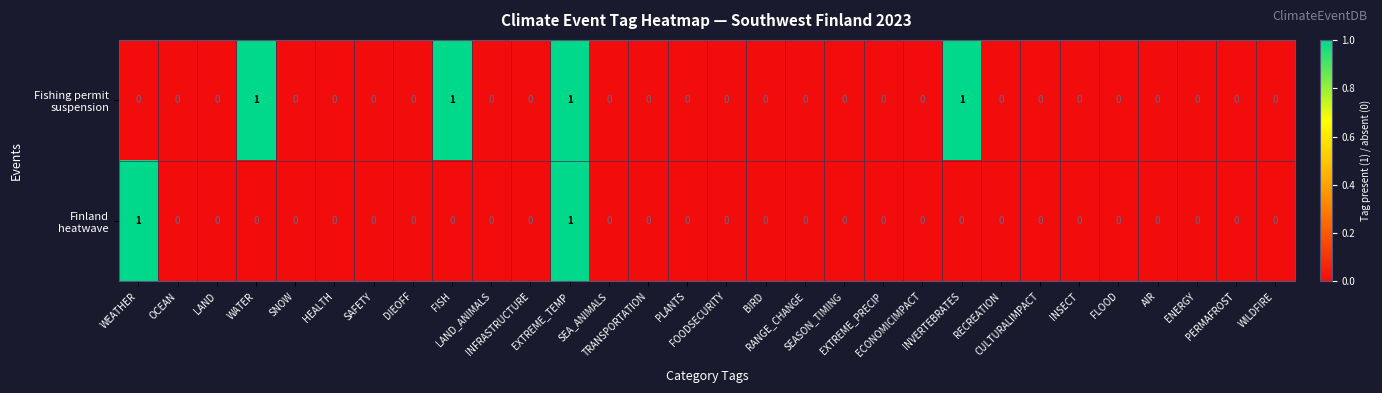

How many series are shown in this chart?

2